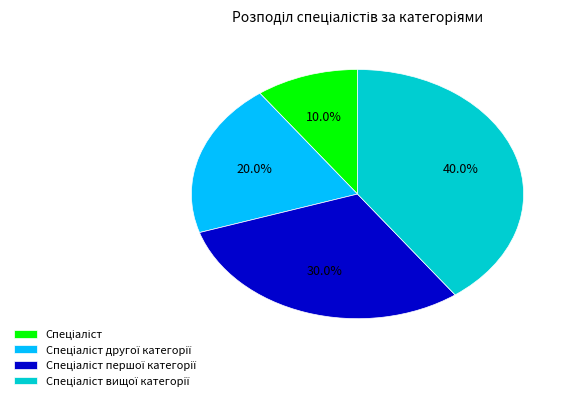

To the nearest percent, what is the average slice percentage?

25%